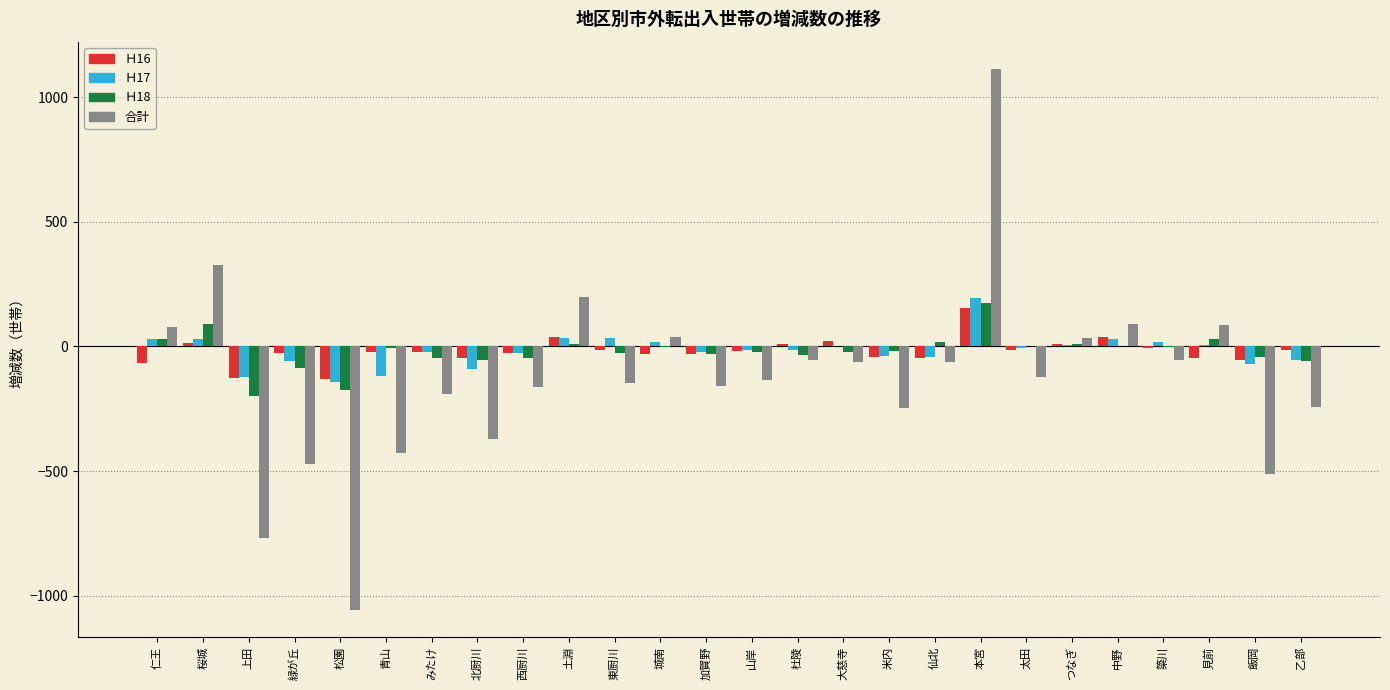

The 合計 series shows 454 at 桜城. True or false?

False